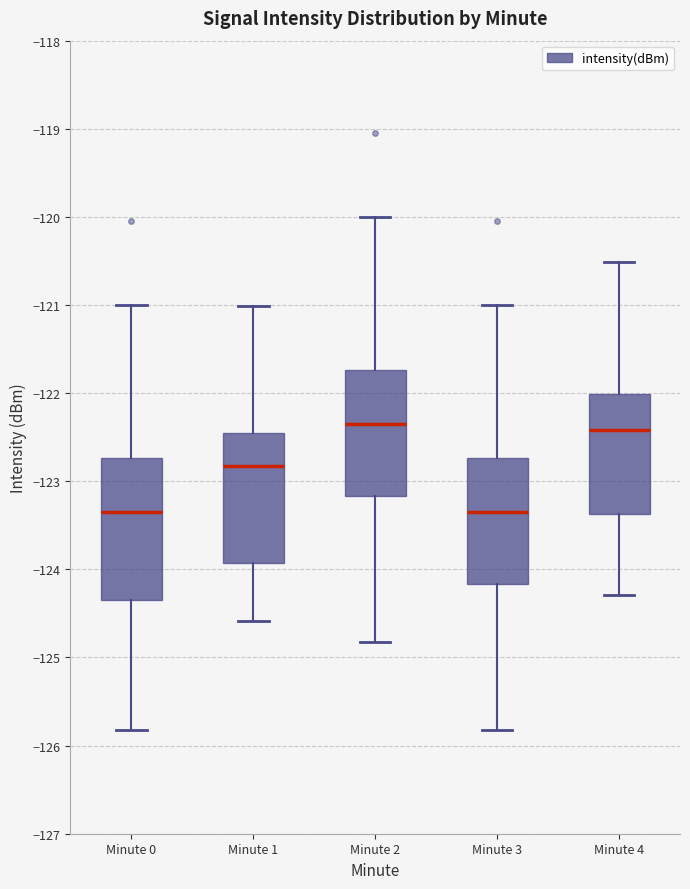

Reading left to right, transcribe this box plot: for each box, give where its median line is, the range the box spans, and where its two whiskers end, as read against the y-axis. The values are not printed on the chart, so give them approximately, as read against the axis.

Minute 0: median -123.3, box -124.3 to -122.7, whiskers -125.8 to -121.0
Minute 1: median -122.8, box -123.9 to -122.5, whiskers -124.6 to -121.0
Minute 2: median -122.3, box -123.2 to -121.7, whiskers -124.8 to -120.0
Minute 3: median -123.3, box -124.2 to -122.7, whiskers -125.8 to -121.0
Minute 4: median -122.4, box -123.4 to -122.0, whiskers -124.3 to -120.5